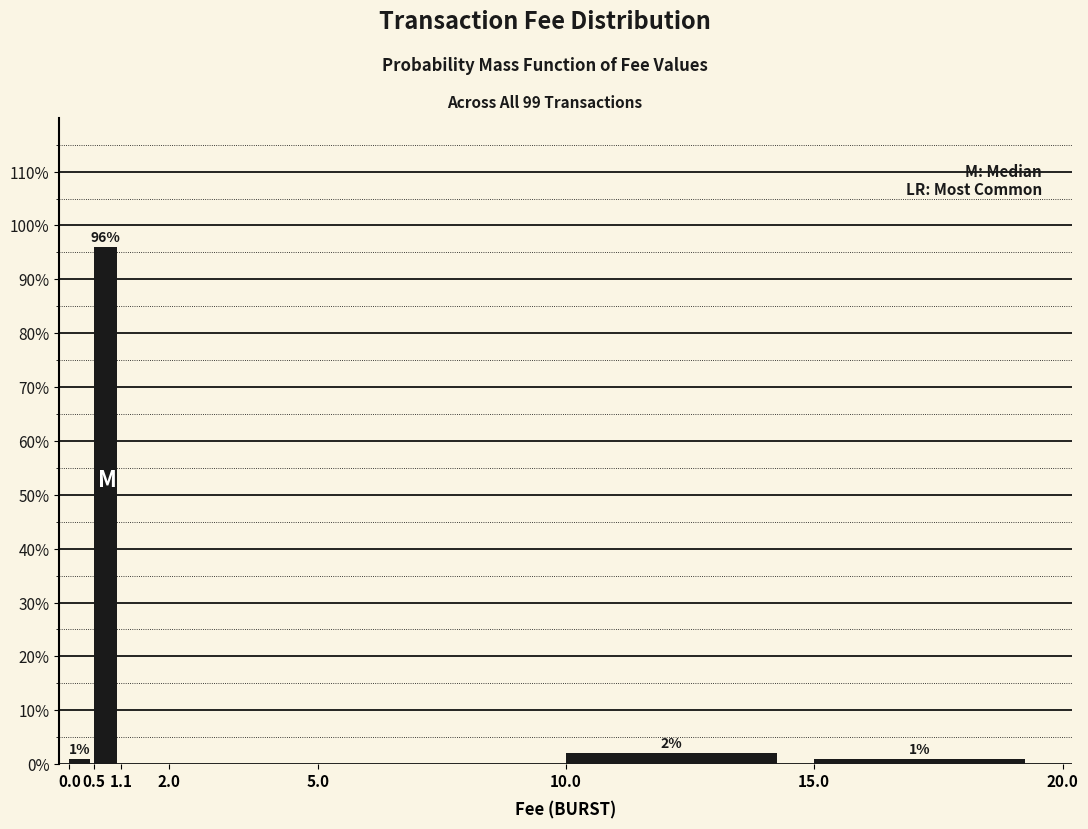

Which range on the x-axis has the tallest bar?

0.5 to 1.1